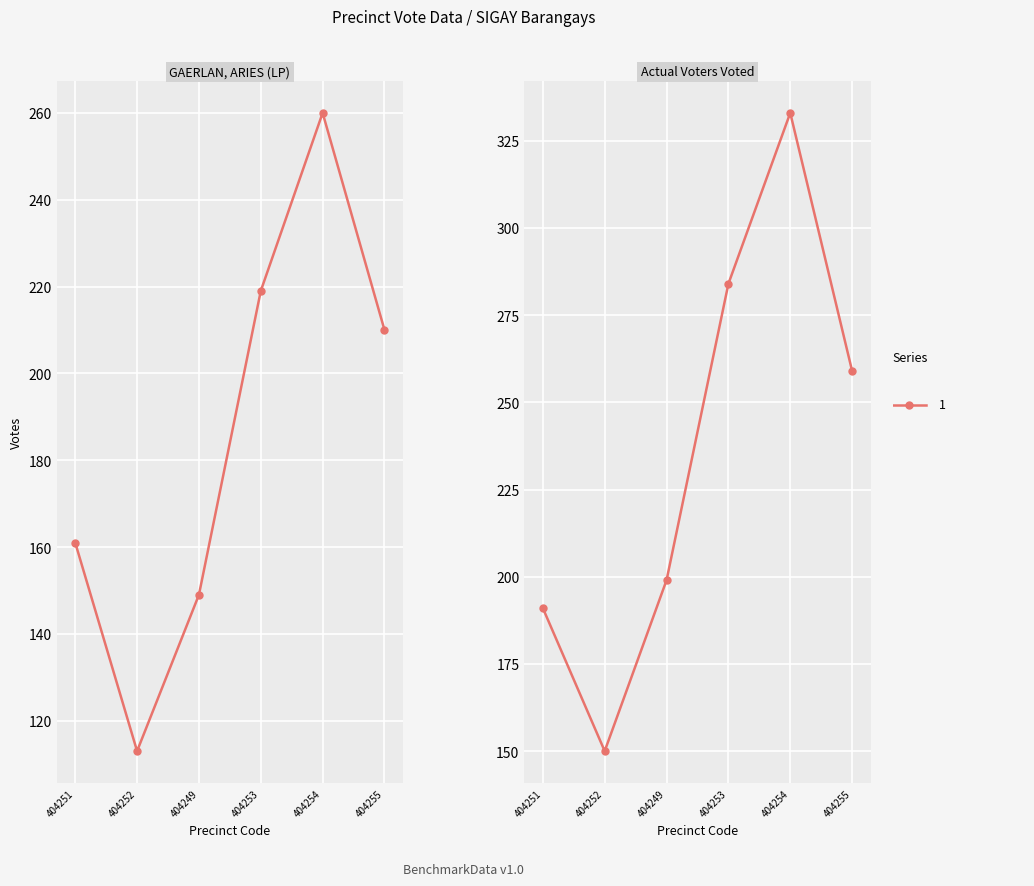

Is this an area chart (filled region under the line)?

No